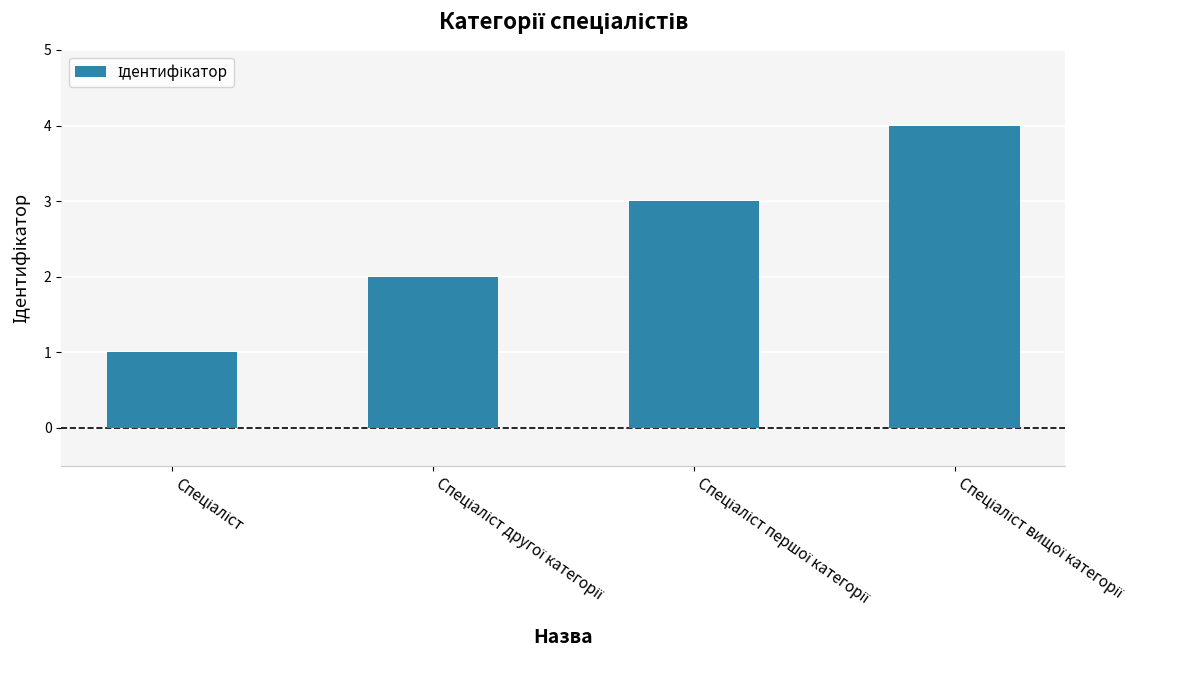

What is the difference between the maximum and minimum values?

3